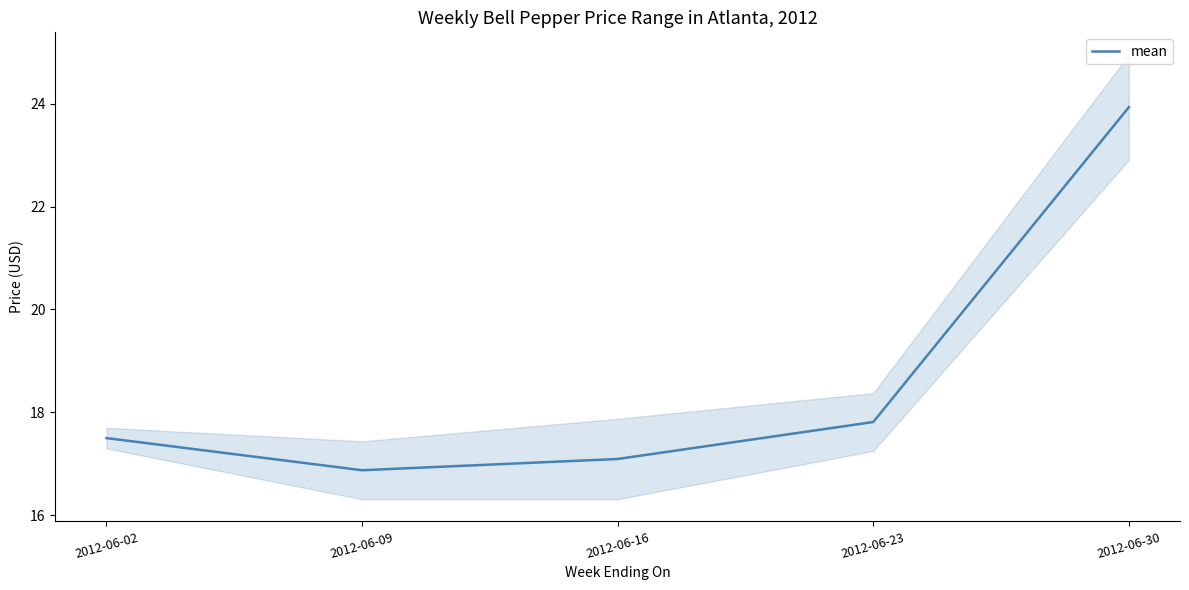

How many lines are shown in the chart?

1